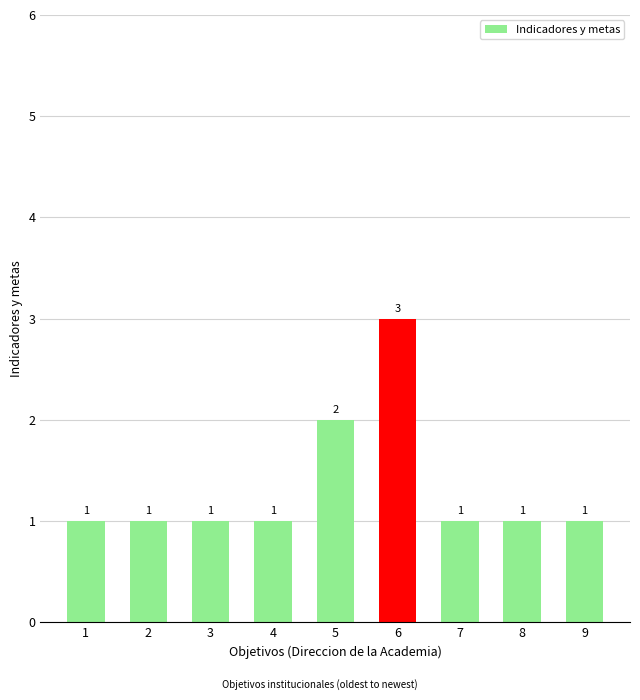

Are the bars grouped side by side (vs. stacked)?

No